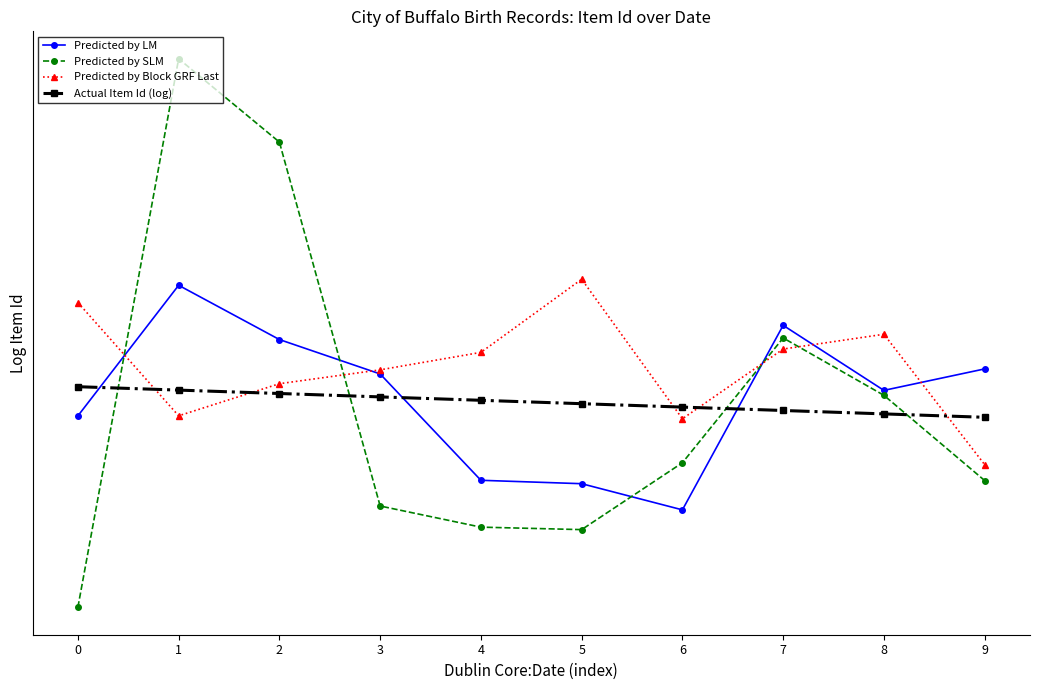

Rank the series at 4 from lowest to highest value.

Predicted by SLM, Predicted by LM, Actual Item Id (log), Predicted by Block GRF Last